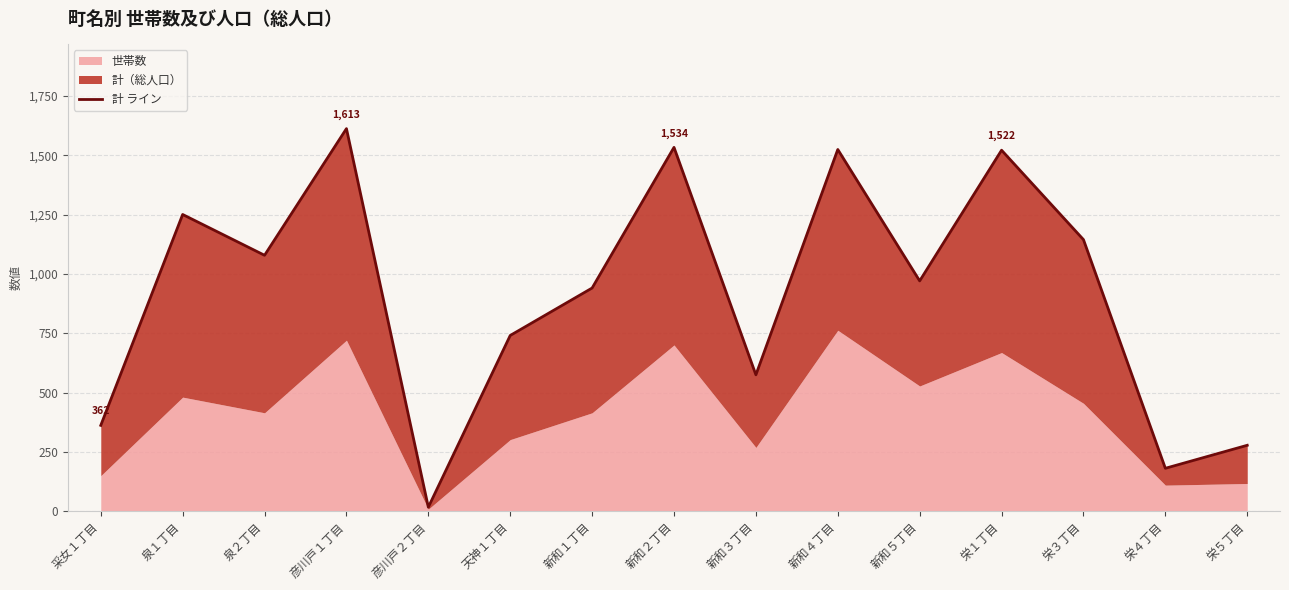

How many values are below 971?

7